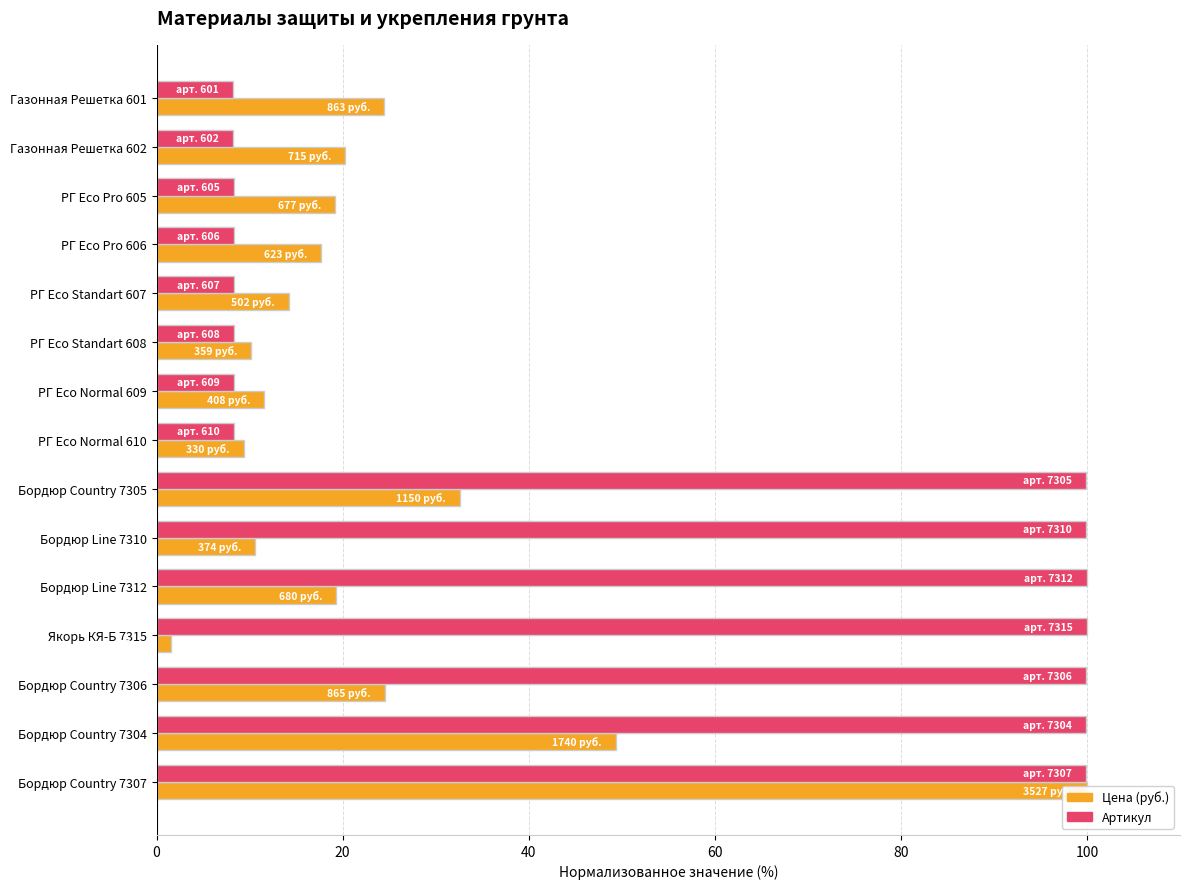

At how many categories does at least one series exceed 45?

7